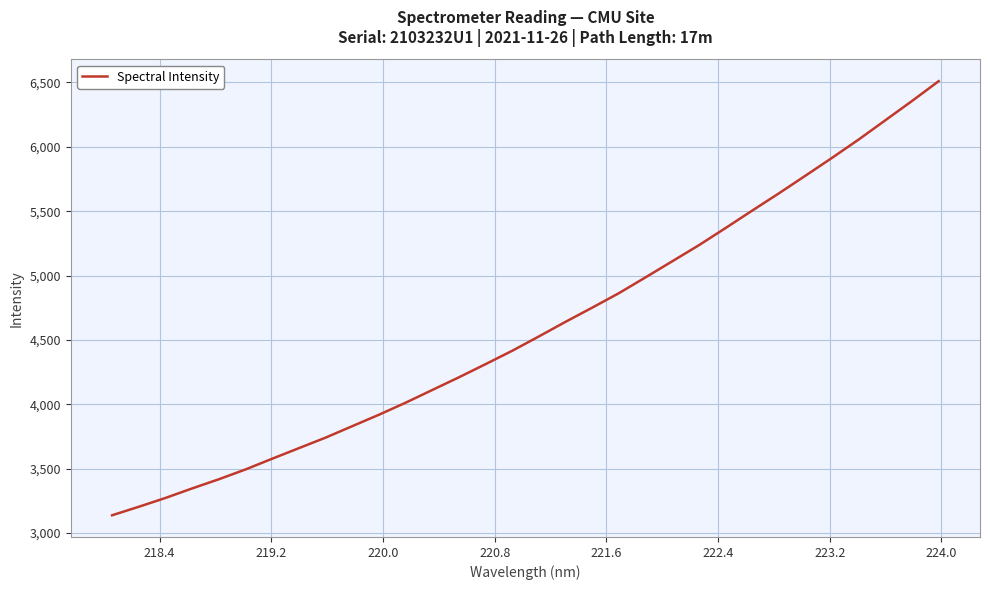

What is the greatest value displayed?

6510.1